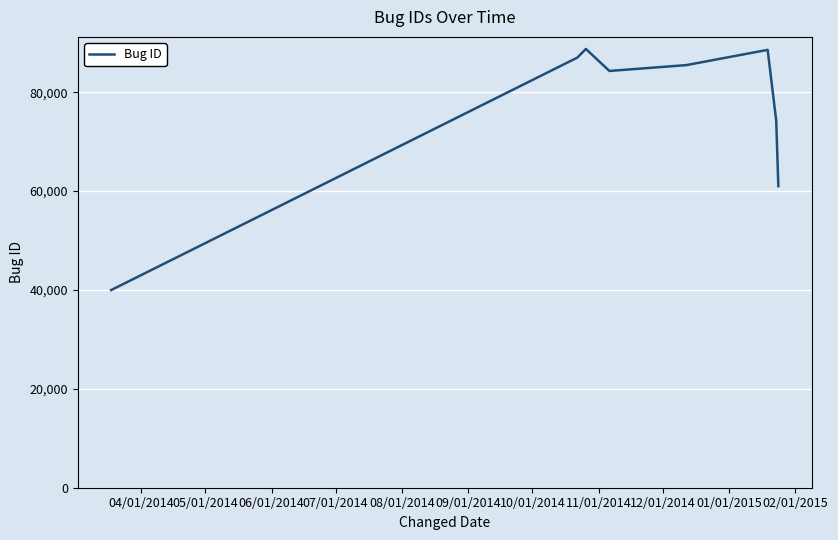

How many values are below 85499?

4